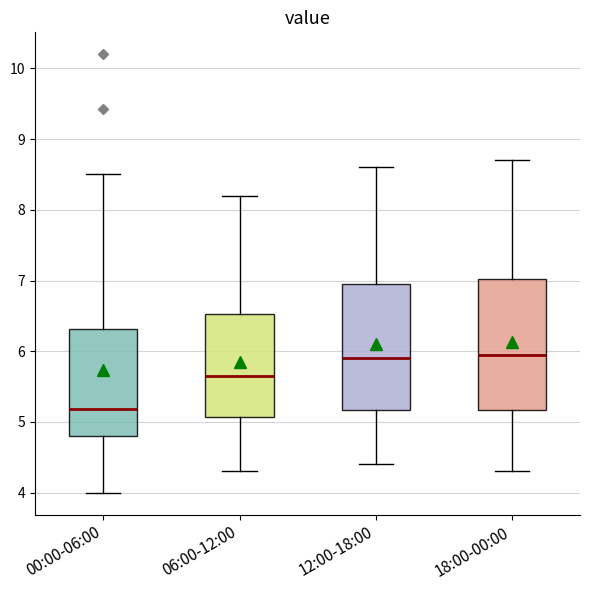

Reading left to right, transcribe this box plot: for each box, give where its median line is, the range the box spans, and where its two whiskers end, as read against the y-axis. The values are not printed on the chart, so give them approximately, as read against the axis.

00:00-06:00: median 5.2, box 4.8 to 6.3, whiskers 4.0 to 8.5
06:00-12:00: median 5.7, box 5.1 to 6.5, whiskers 4.3 to 8.2
12:00-18:00: median 5.9, box 5.2 to 7.0, whiskers 4.4 to 8.6
18:00-00:00: median 6.0, box 5.2 to 7.0, whiskers 4.3 to 8.7